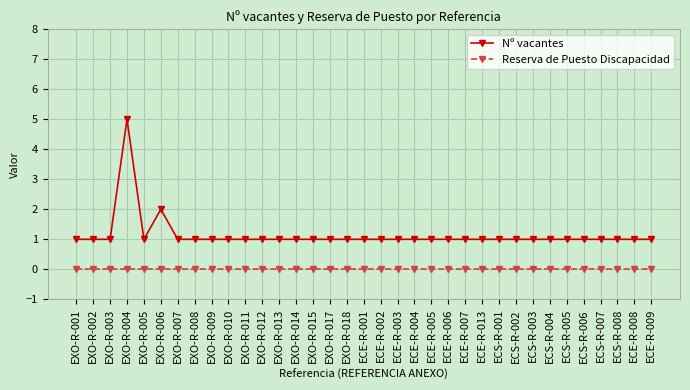

Rank the series by their maximum value, from highest to lowest.

Nº vacantes, Reserva de Puesto Discapacidad